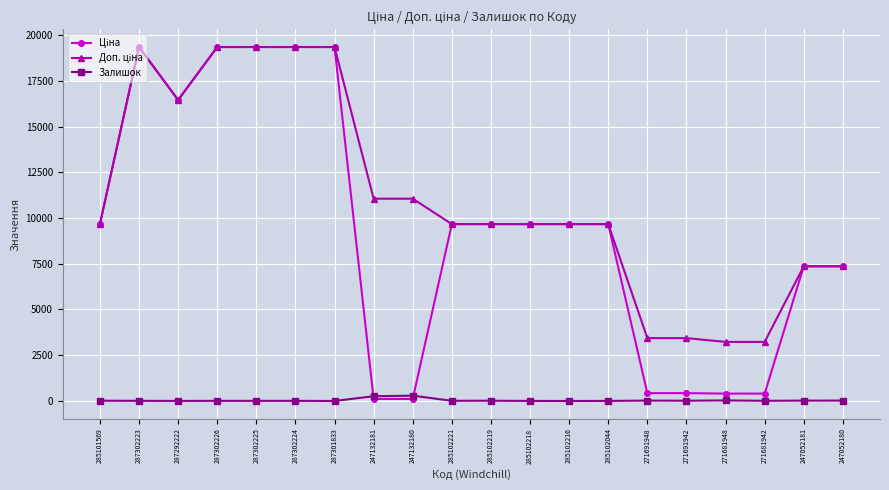

True or false: Залишок has more than 1 points higher than both neighbors.

True